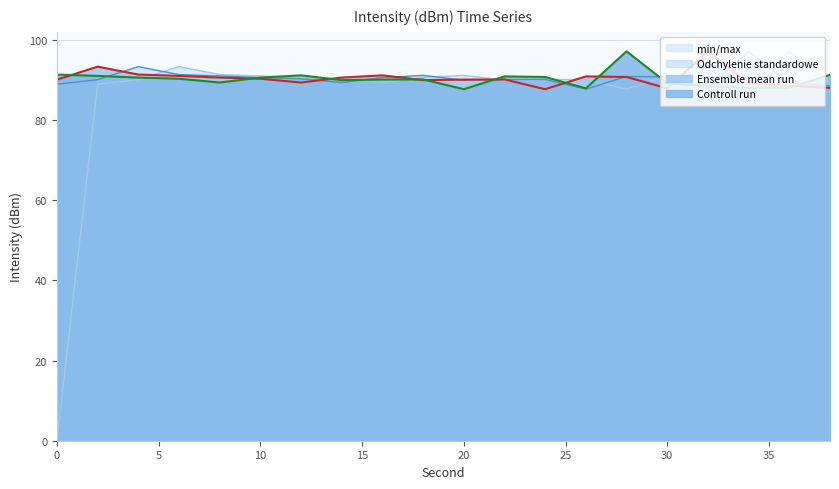

At which category does Odchylenie standardowe reach its first local peak?

4